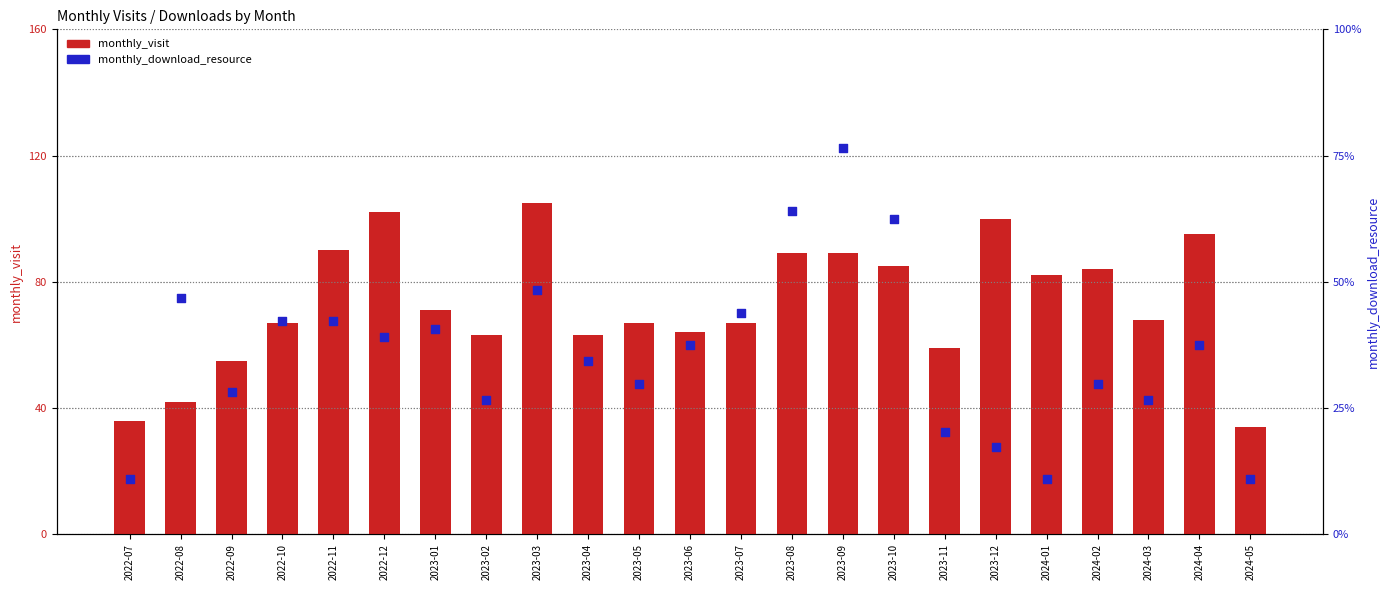

Which series reaches the maximum Y coordinate?

monthly_visit